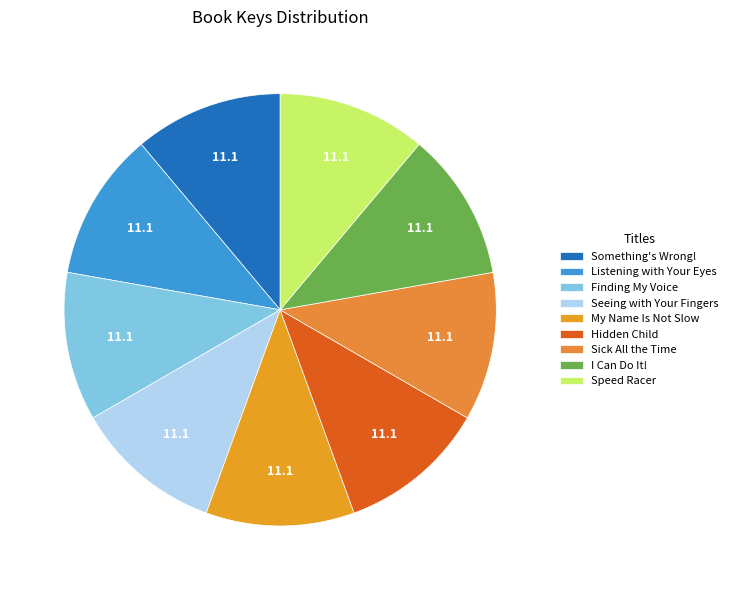

How many segments does this pie chart have?

9